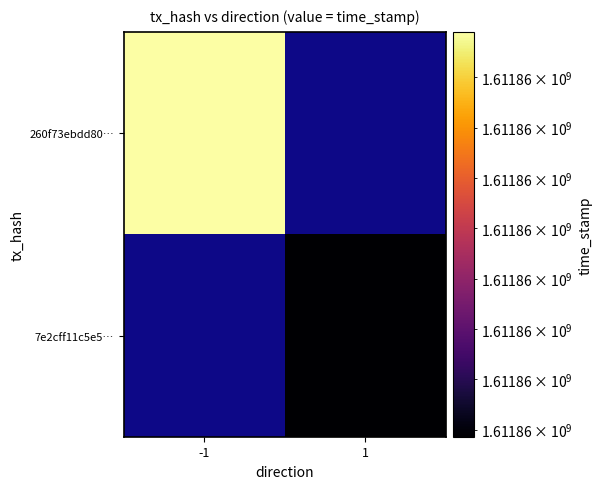

True or false: 260f73ebdd802780e1a88d14f85ab50b5e9de19 has a value of -1 at direction.

True